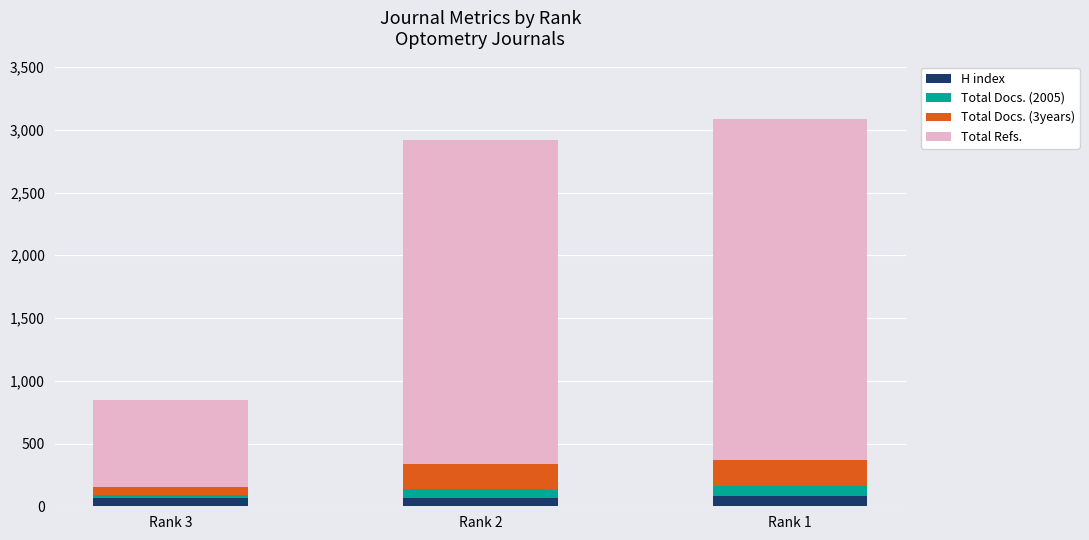

Count the number of categories in the chart.

3